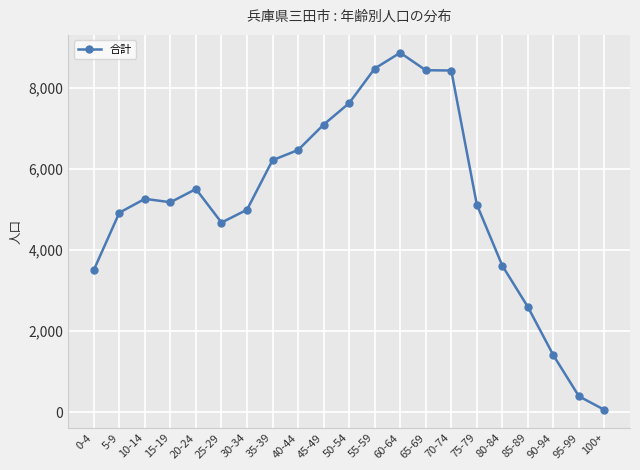

How many lines are shown in the chart?

1